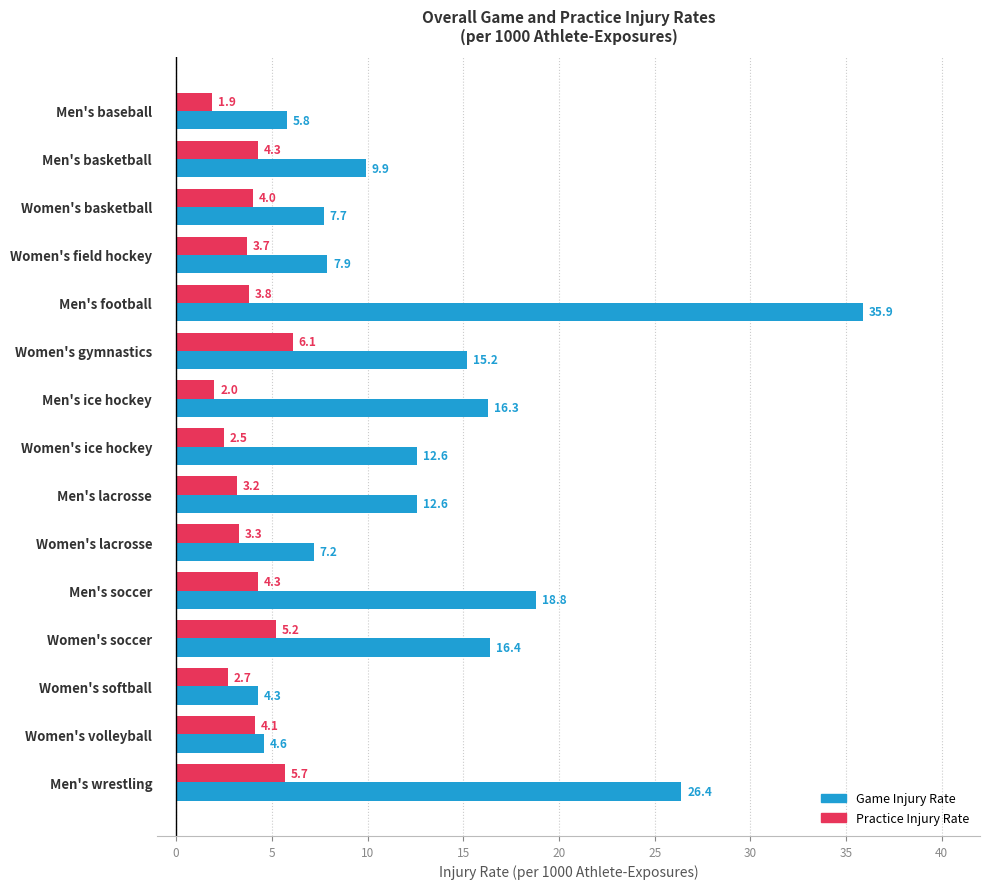

What are all the series names shown in the legend?

Game Injury Rate, Practice Injury Rate